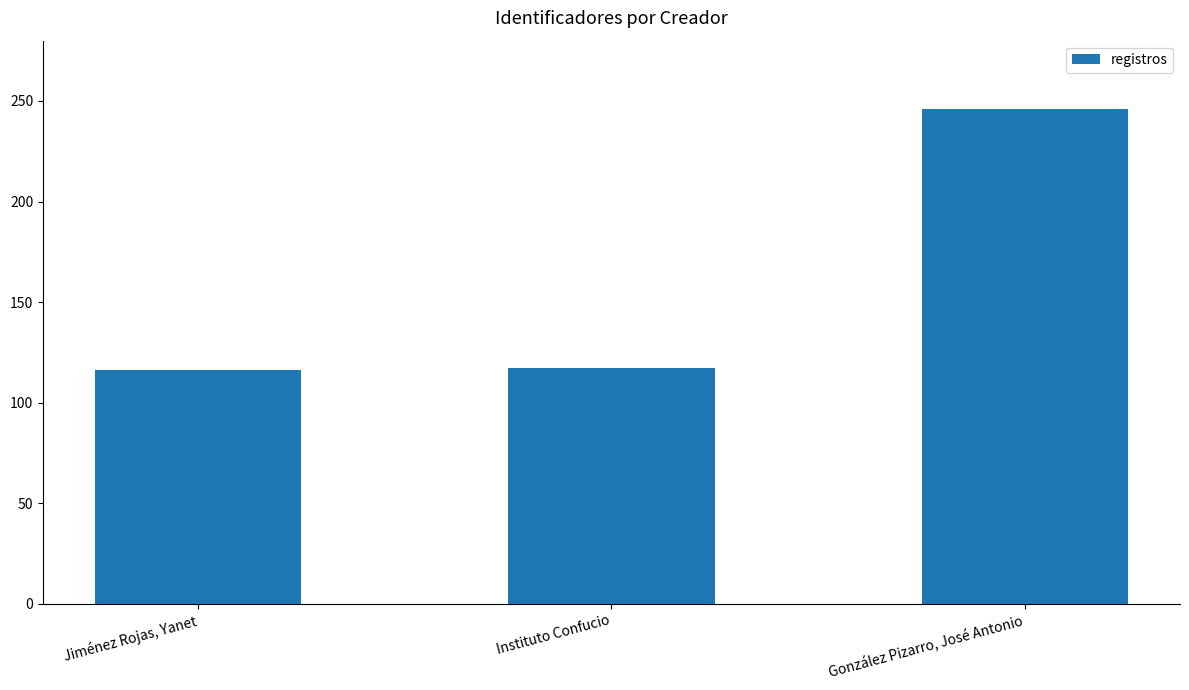

Rank the categories by value from lowest to highest.

Jiménez Rojas, Yanet, Instituto Confucio, González Pizarro, José Antonio